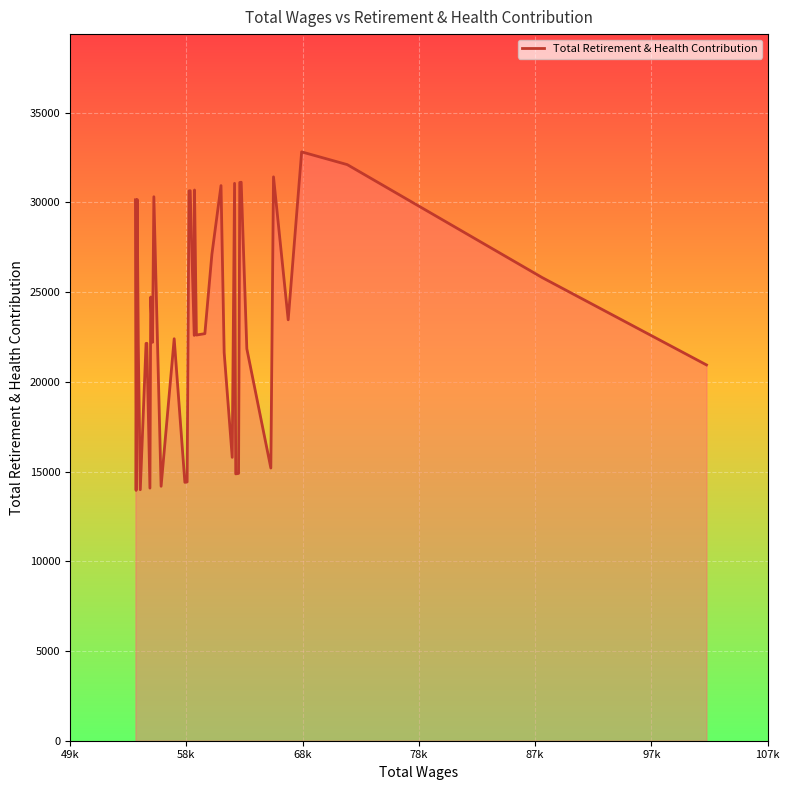

What is the difference between the second highest and minimum values?

18155